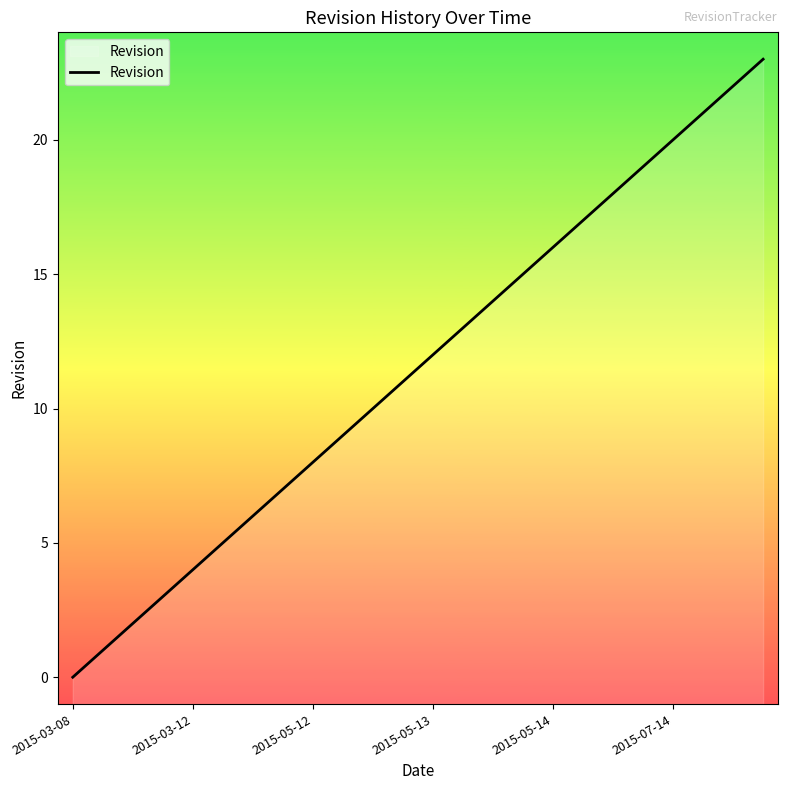

Count the number of data series in this chart.

1